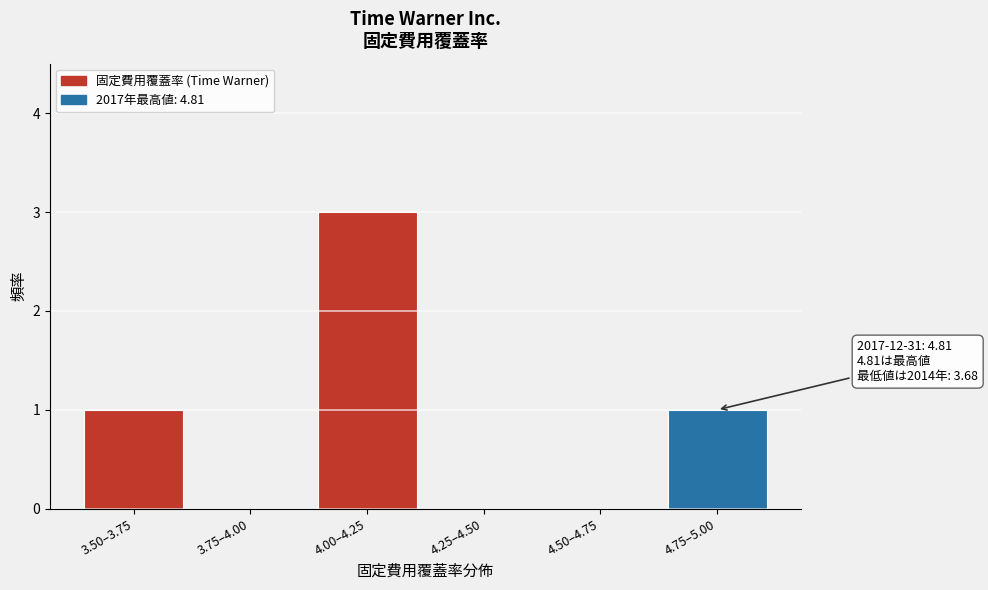

Reading right to left, transcribe all the data shown in this chart.

4.75–5.00=1	4.50–4.75=0	4.25–4.50=0	4.00–4.25=3	3.75–4.00=0	3.50–3.75=1